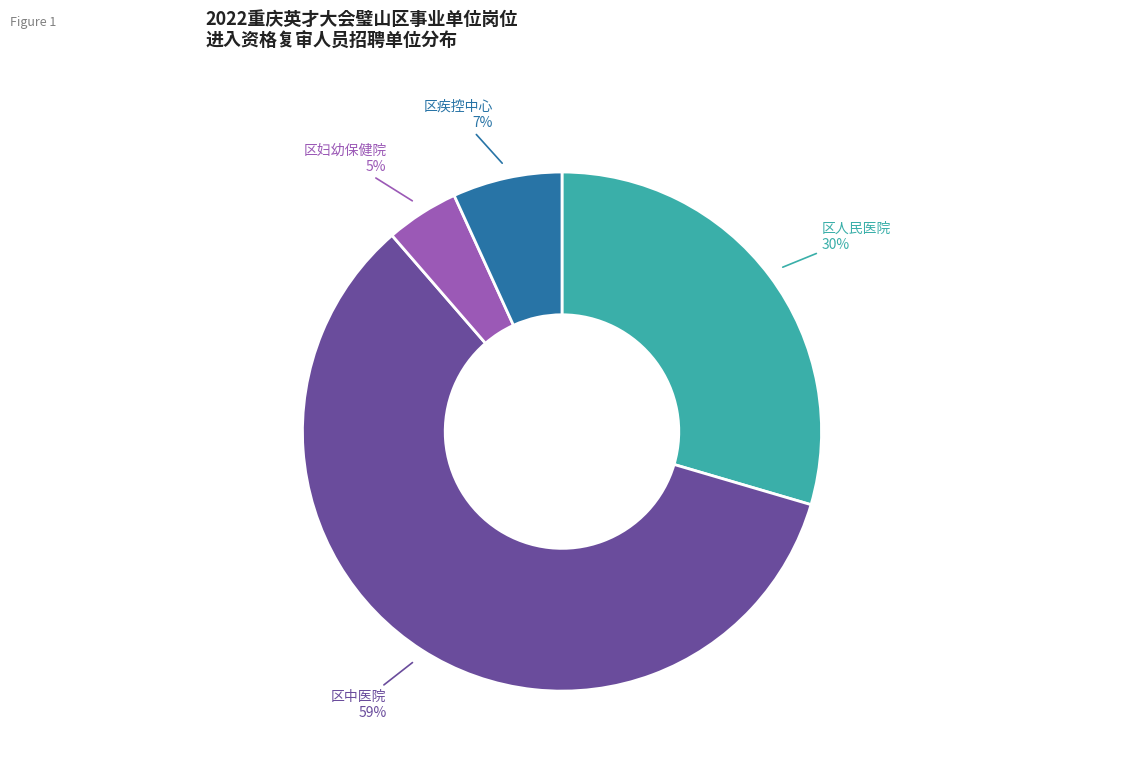

Which has a higher value, 区疾控中心 or 区妇幼保健院?

区疾控中心